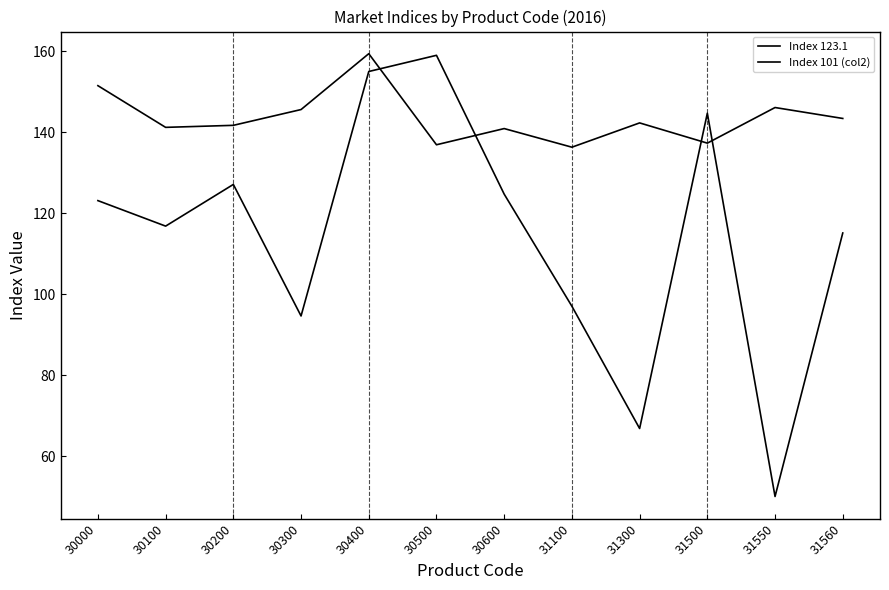

What is the spread (max minus min) of values at 31500?

7.4